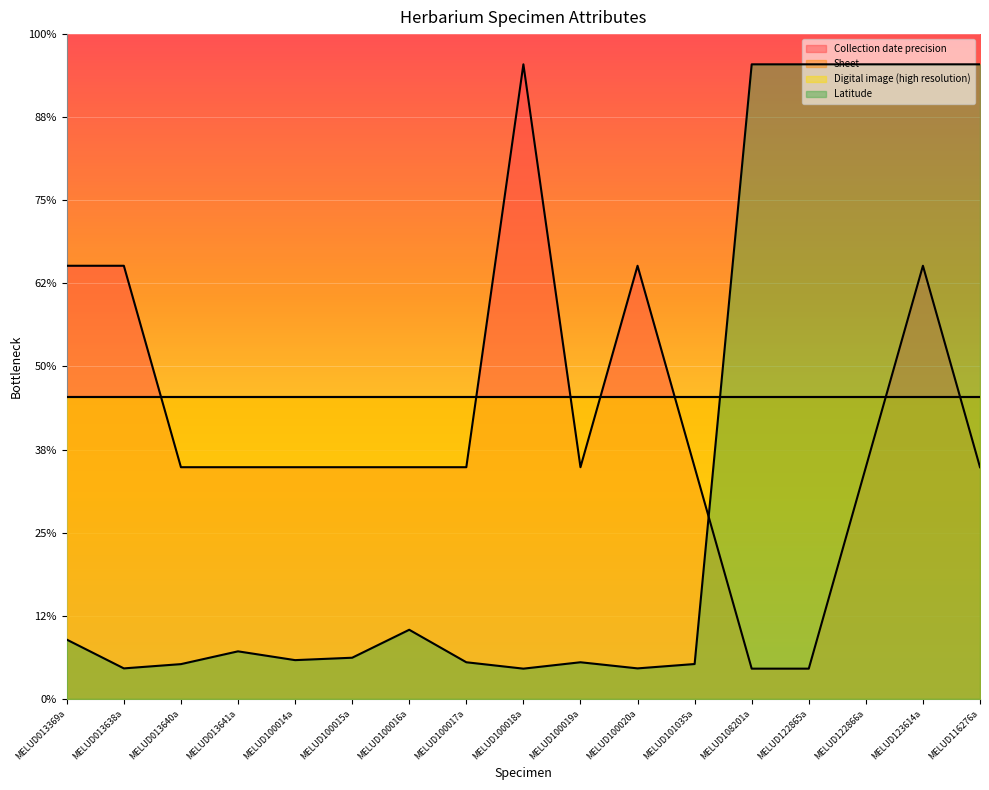

Does the chart display data point markers on the line(s)?

No